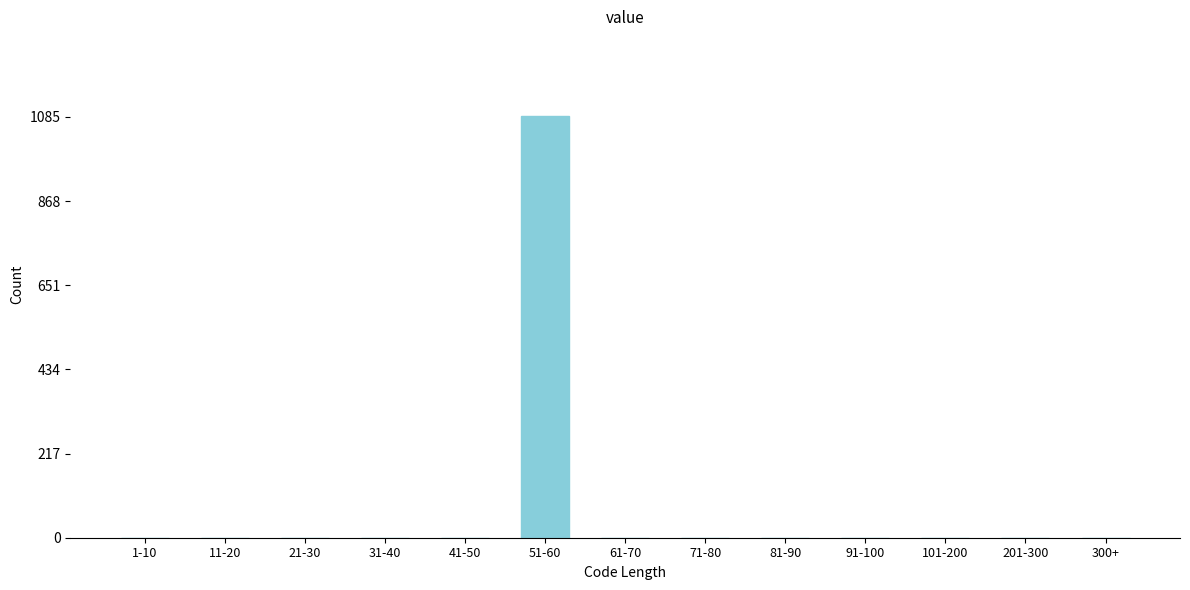

Reading left to right, extract all data points from this chart.

1-10=0	11-20=0	21-30=0	31-40=0	41-50=0	51-60=1088	61-70=0	71-80=0	81-90=0	91-100=0	101-200=0	201-300=0	300+=0